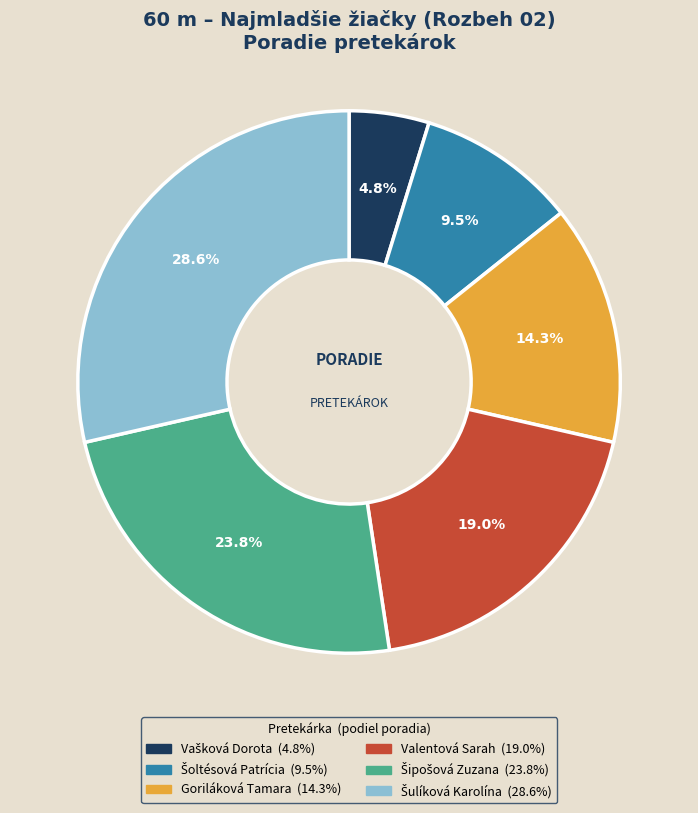

Does any single category account for the majority?

No